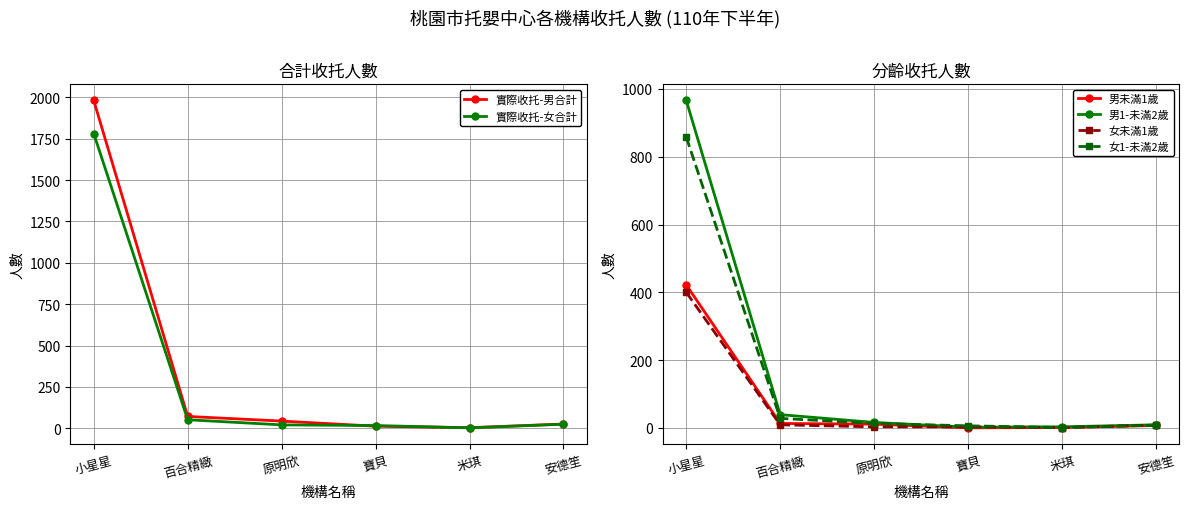

At how many categories does at least one series exceed 1940?

1